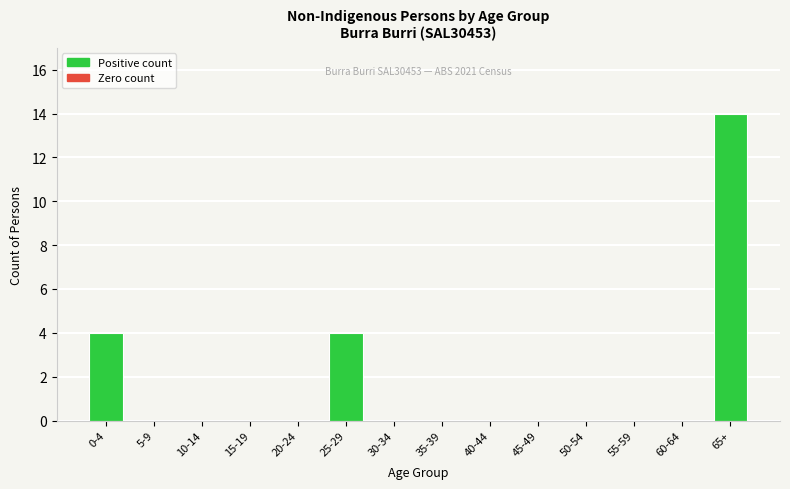

Reading left to right, what are all the values shown in this chart?

0-4=4	5-9=0	10-14=0	15-19=0	20-24=0	25-29=4	30-34=0	35-39=0	40-44=0	45-49=0	50-54=0	55-59=0	60-64=0	65+=14